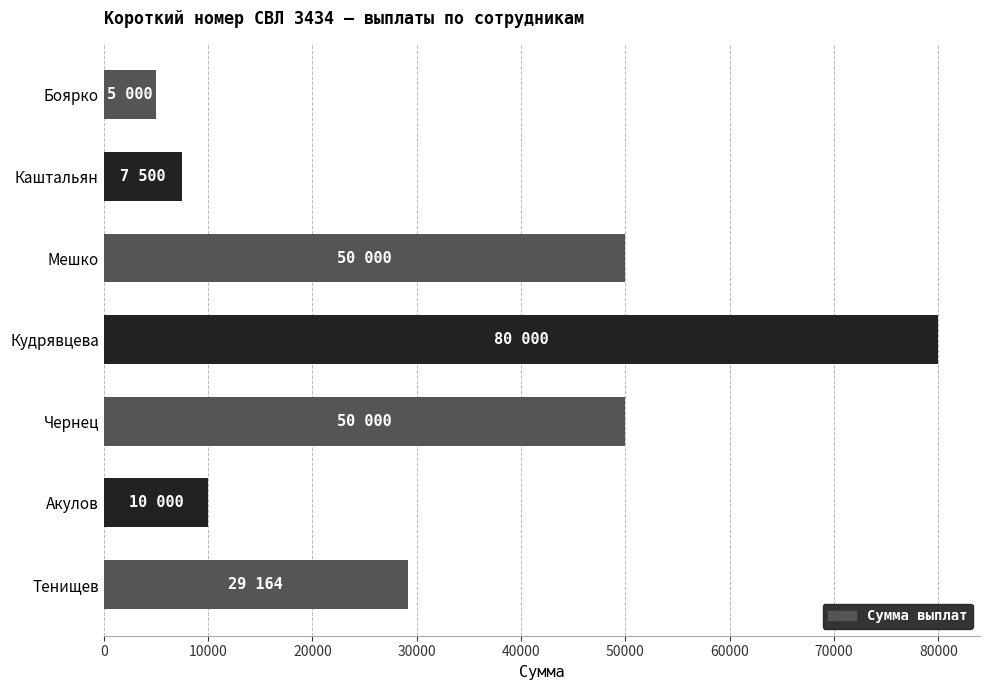

What is the average value?

33095